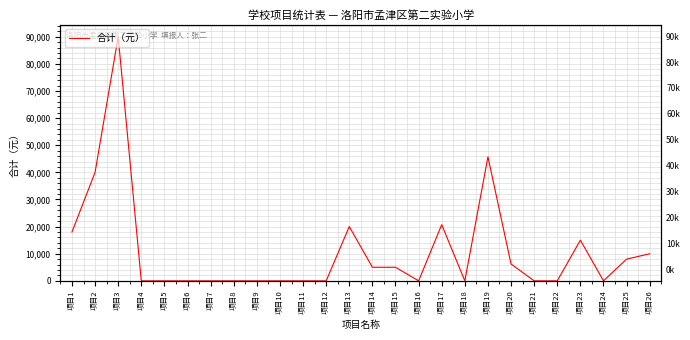

The chart shows a value of 40000 at 项目2. True or false?

True